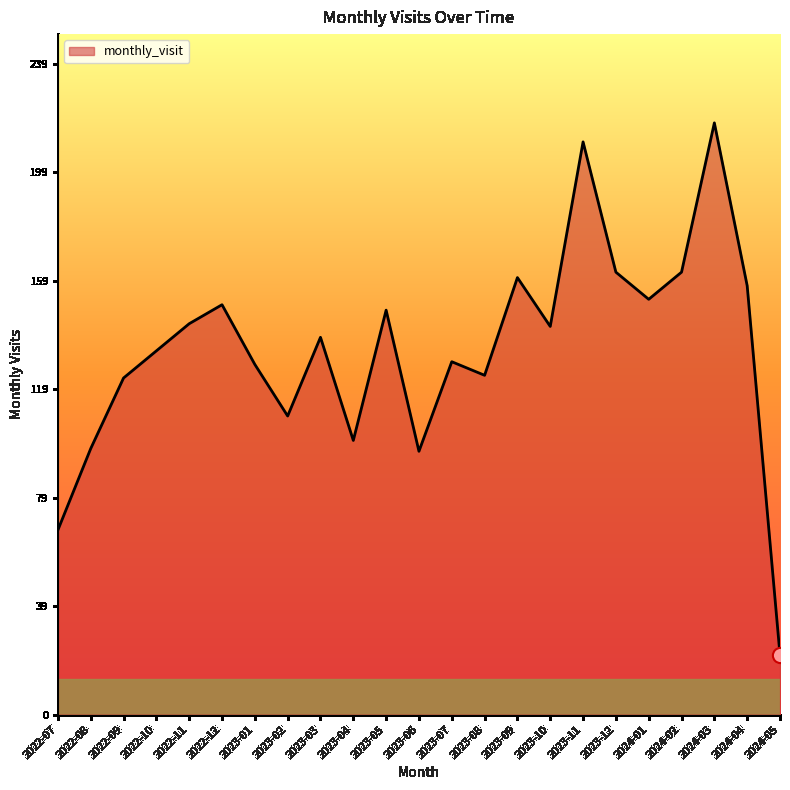

Approximately how many times larger is the value at 2023-12 compared to 2022-09?

1.3